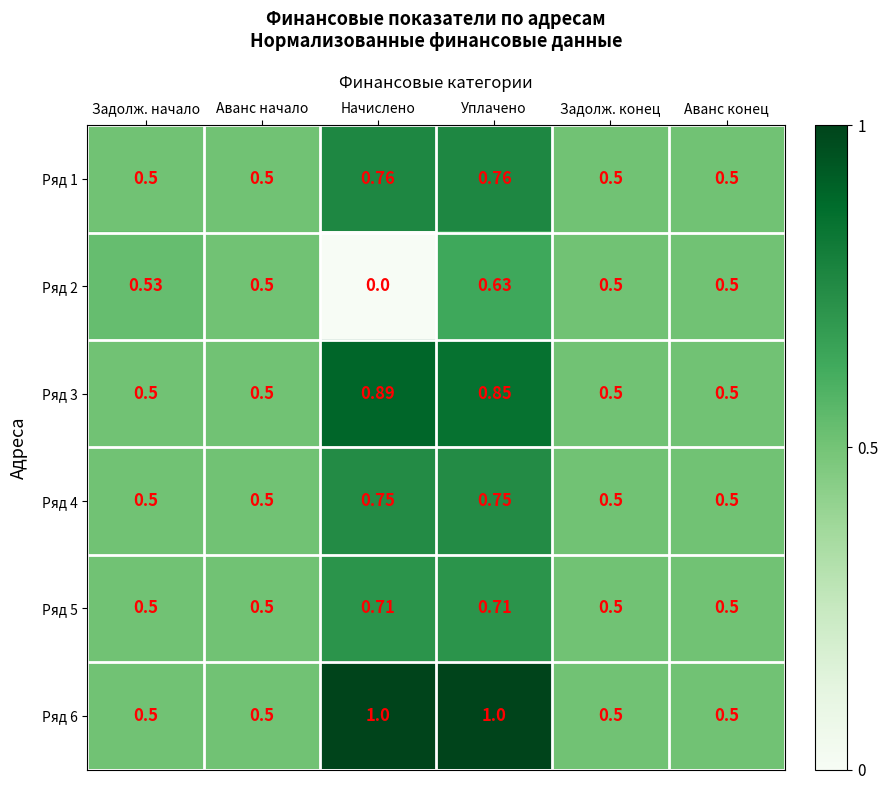

How many categories are shown in the chart?

6